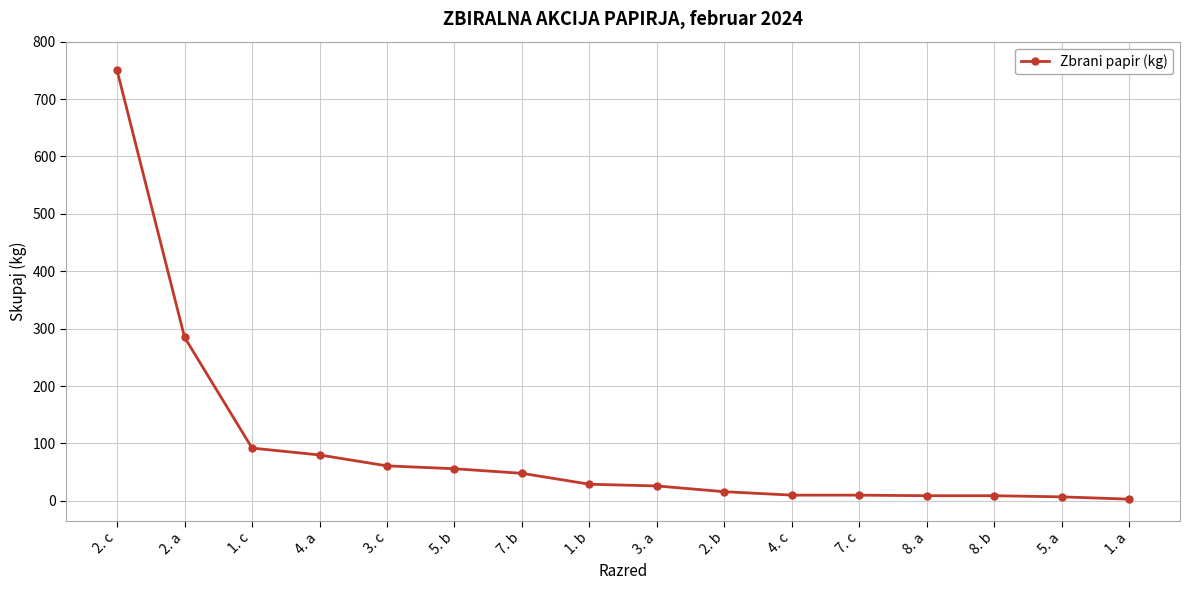

What is the maximum value shown in the chart?

750